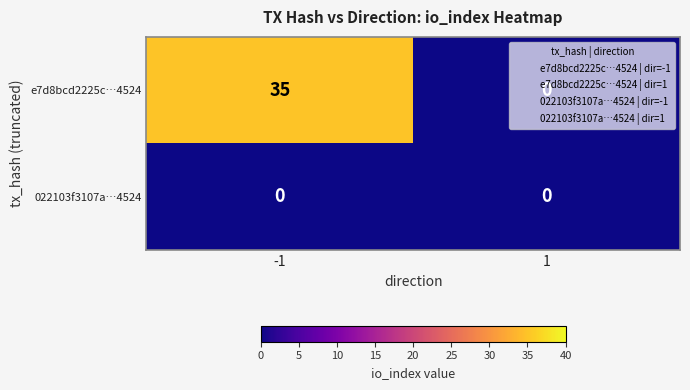

What is the maximum value shown in the chart?

35